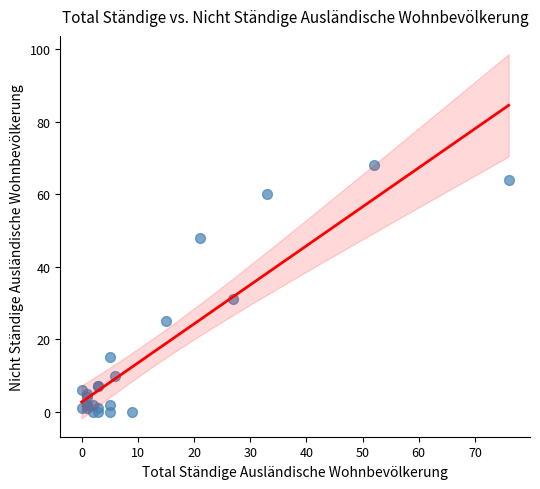

What Y value in the scatter plot is closest to 34?

31